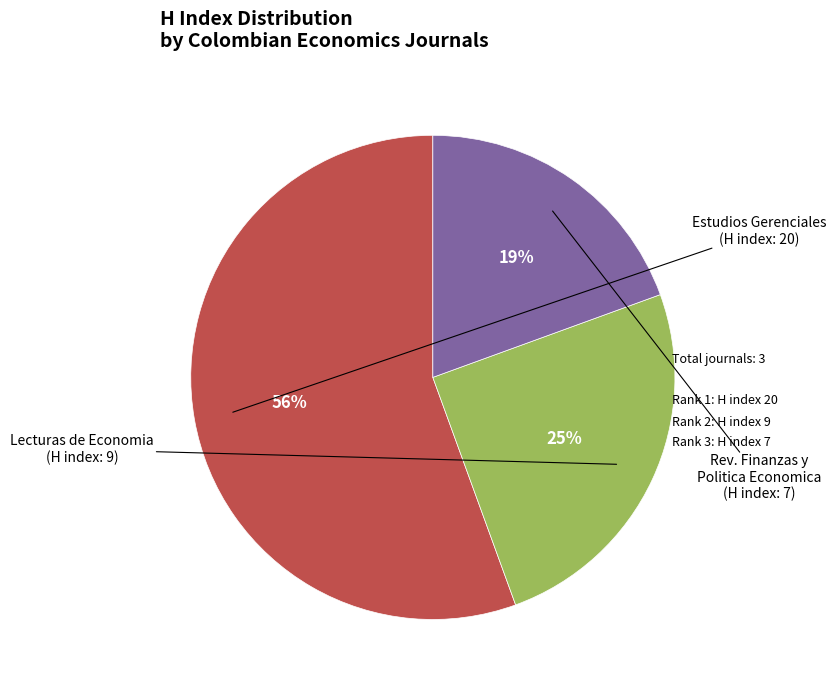

To the nearest percent, what is the average slice percentage?

33%